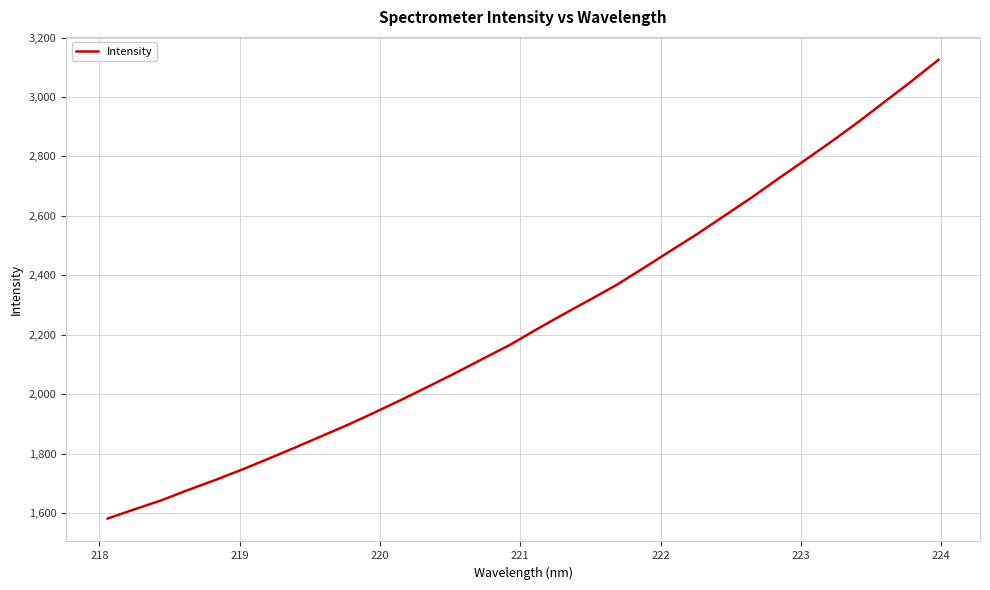

What is the smallest value displayed?

1581.5